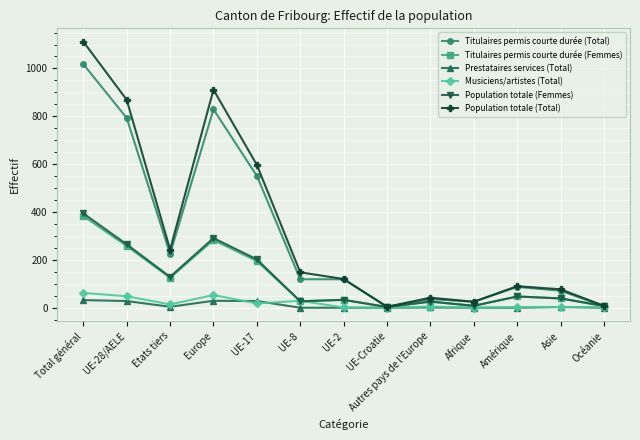

What is the value of the Titulaires permis courte durée (Total) point at the 12th from the left?

71